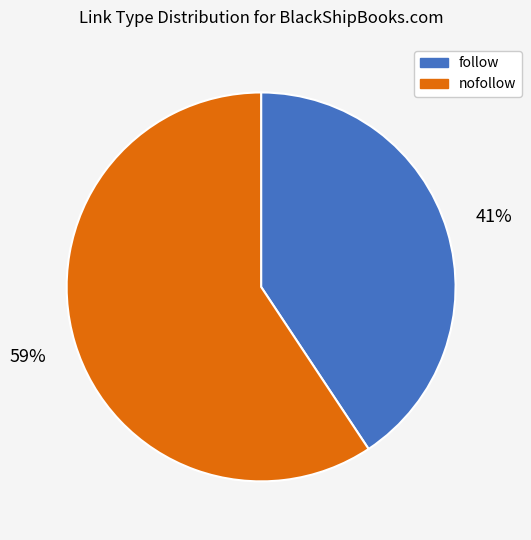

Which slice represents more than half of the pie?

nofollow